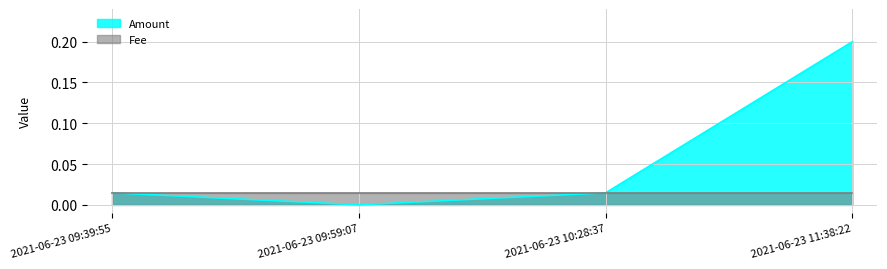

Does the chart display data point markers on the line(s)?

No